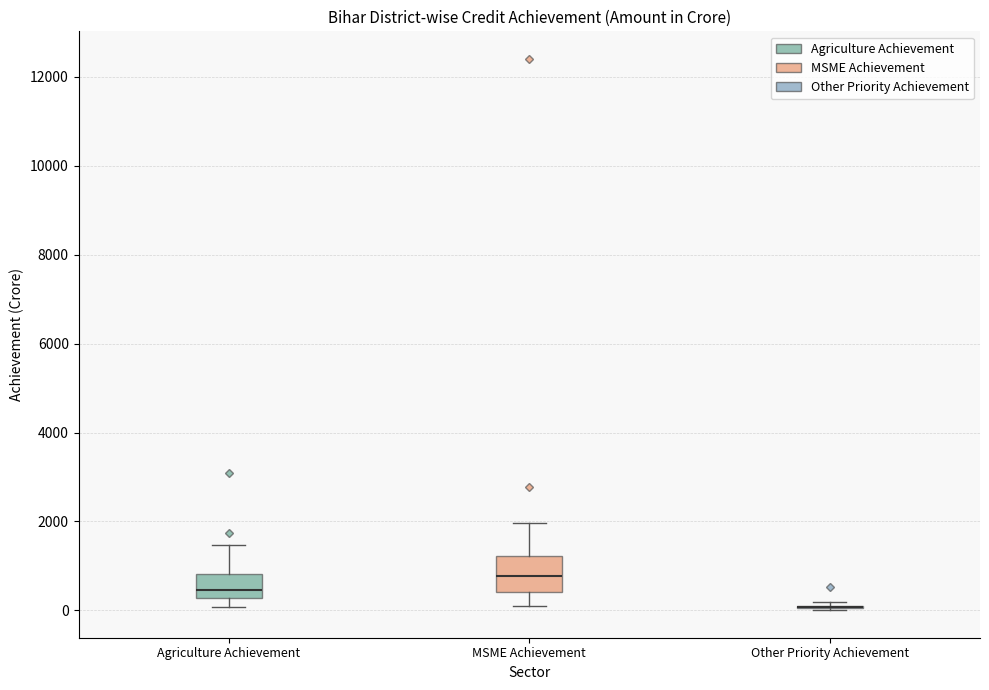

Reading left to right, read every box against the y-axis: the position of its median line, the range the box covers, and the ends of its whiskers. The values are not printed on the chart, so give them approximately, as read against the axis.

Agriculture Achievement: median 400, box 200 to 800, whiskers 0 to 1400
MSME Achievement: median 800, box 400 to 1200, whiskers 0 to 2000
Other Priority Achievement: box collapsed to a line at 0, whiskers 0 to 200